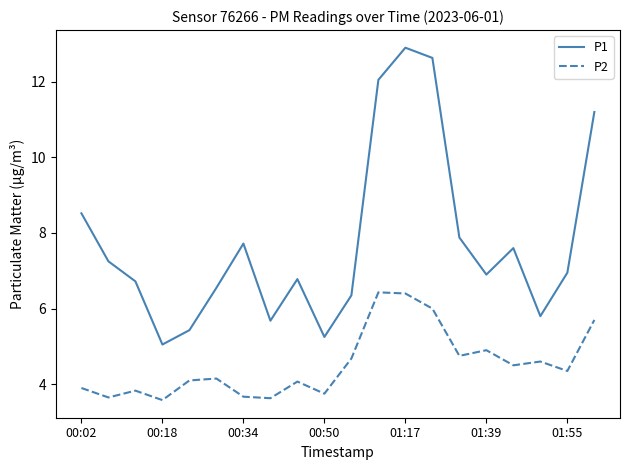

What is the sum of all P2 values?

90.6